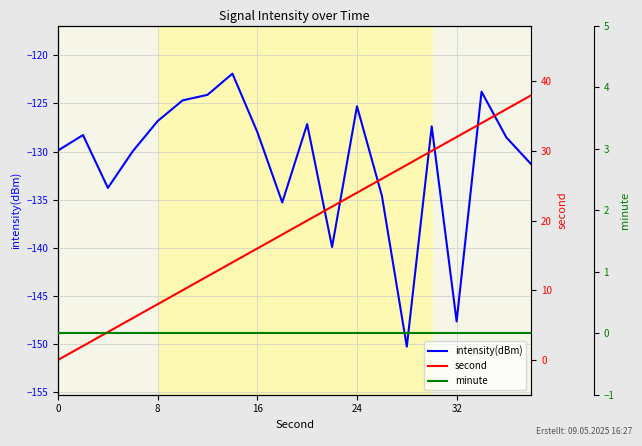

What is the spread (max minus min) of values at 6?

136.1